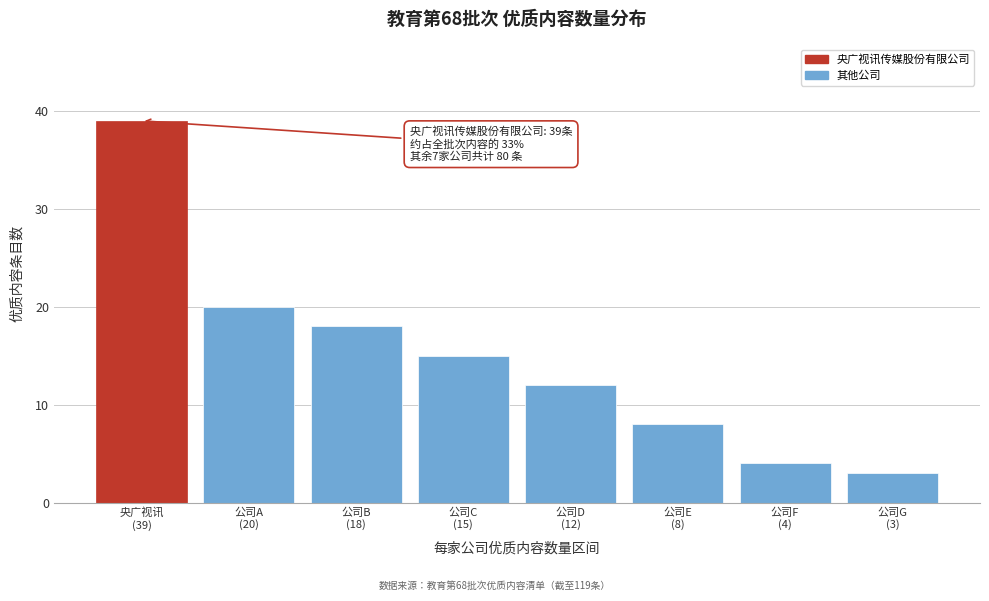

Reading left to right, transcribe all the data shown in this chart.

39	20	18	15	12	8	4	3